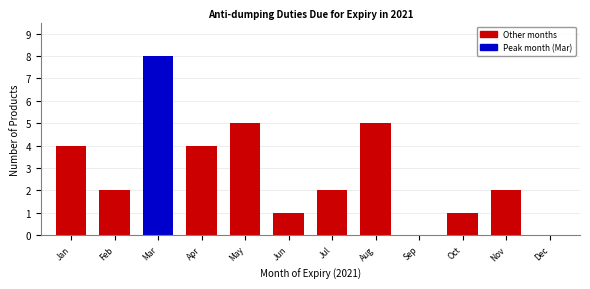

Reading left to right, extract all data points from this chart.

Jan=4	Feb=2	Mar=8	Apr=4	May=5	Jun=1	Jul=2	Aug=5	Sep=0	Oct=1	Nov=2	Dec=0